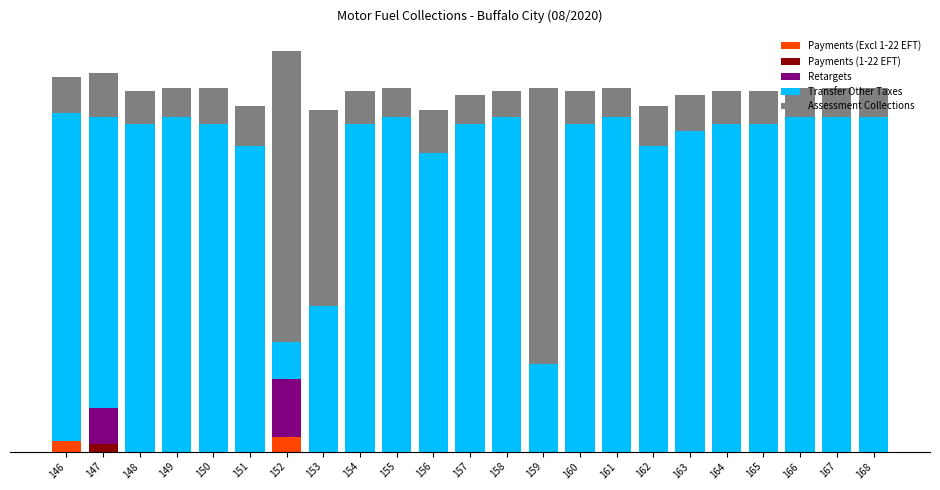

What is the sum of all Retargets values?

130